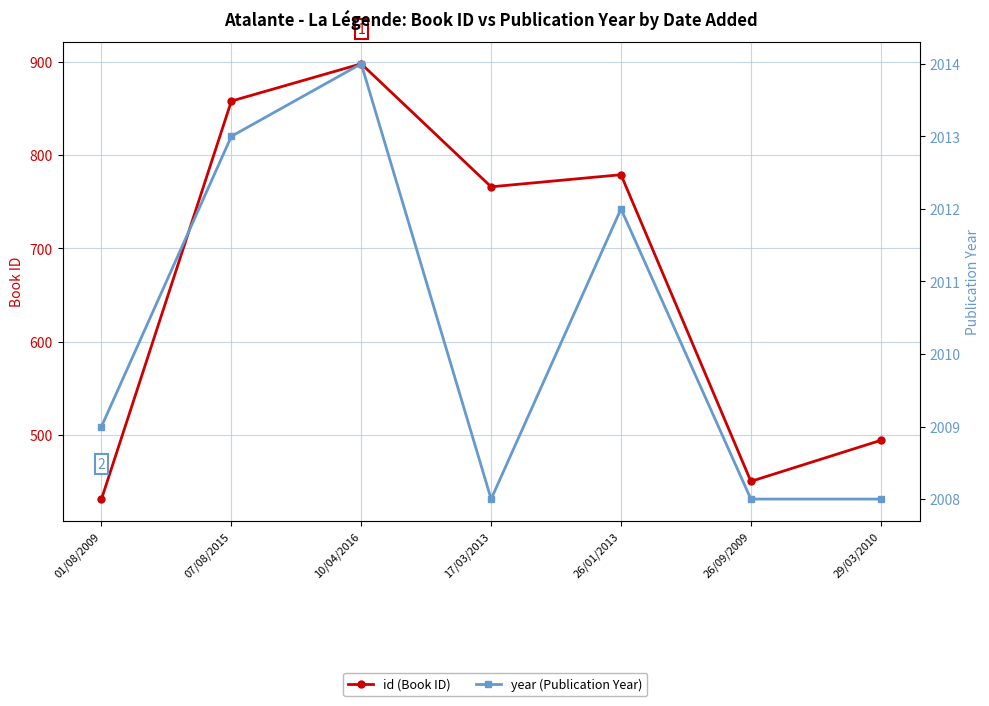

At which category is the sum across all series the highest?

10/04/2016